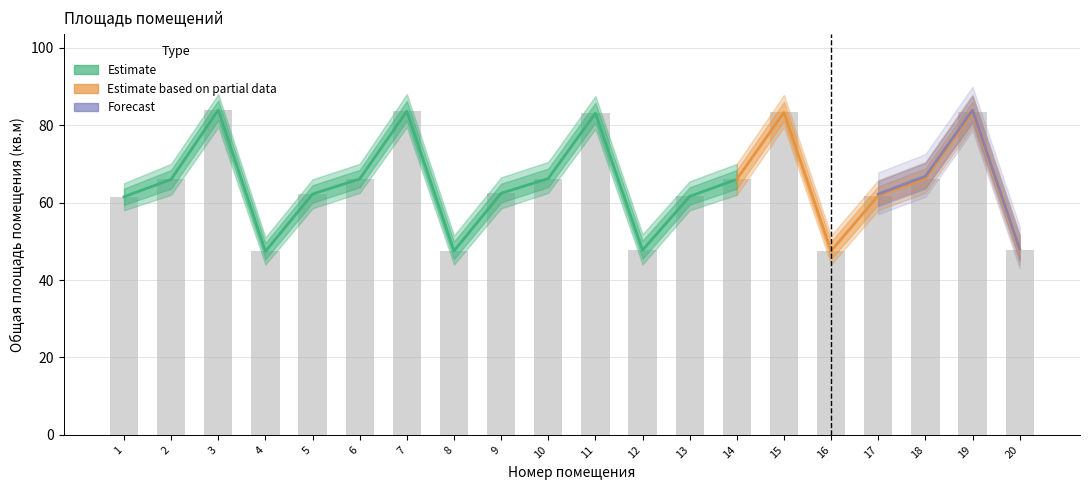

True or false: Общая площадь has a value of 47.5 at 8.

True